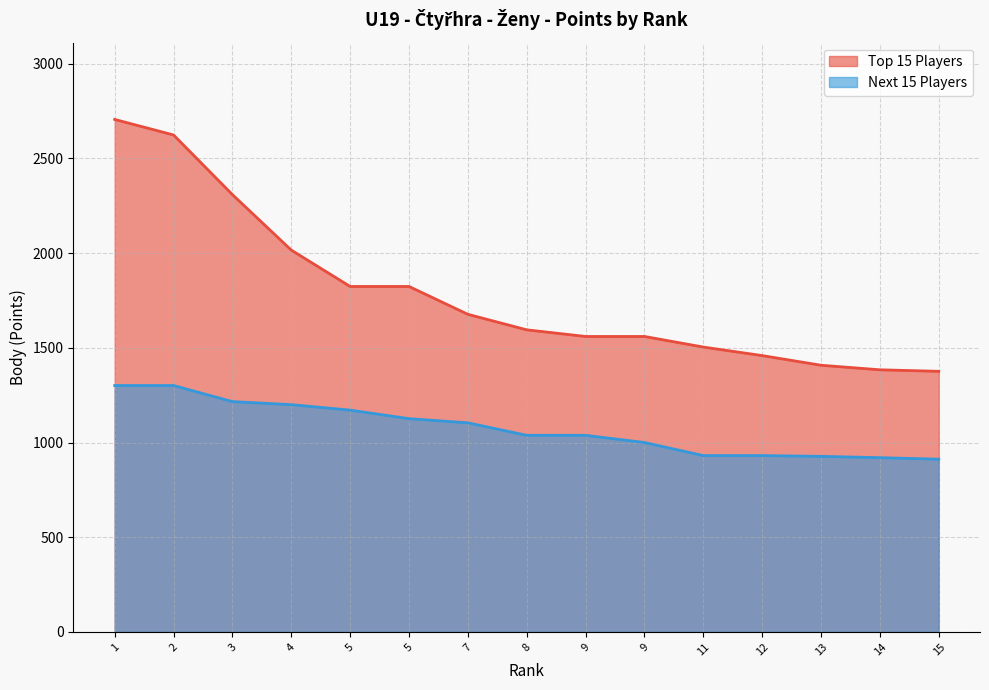

How many values in the Top 15 Players series are below 1595?

7